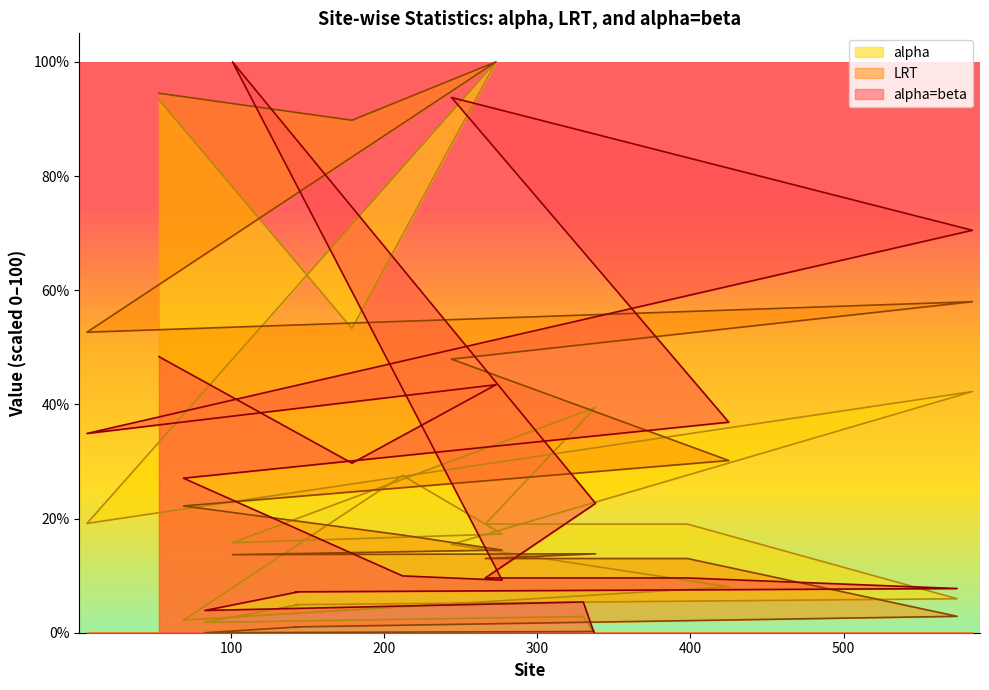

At which category is the sum across all series the highest?

273